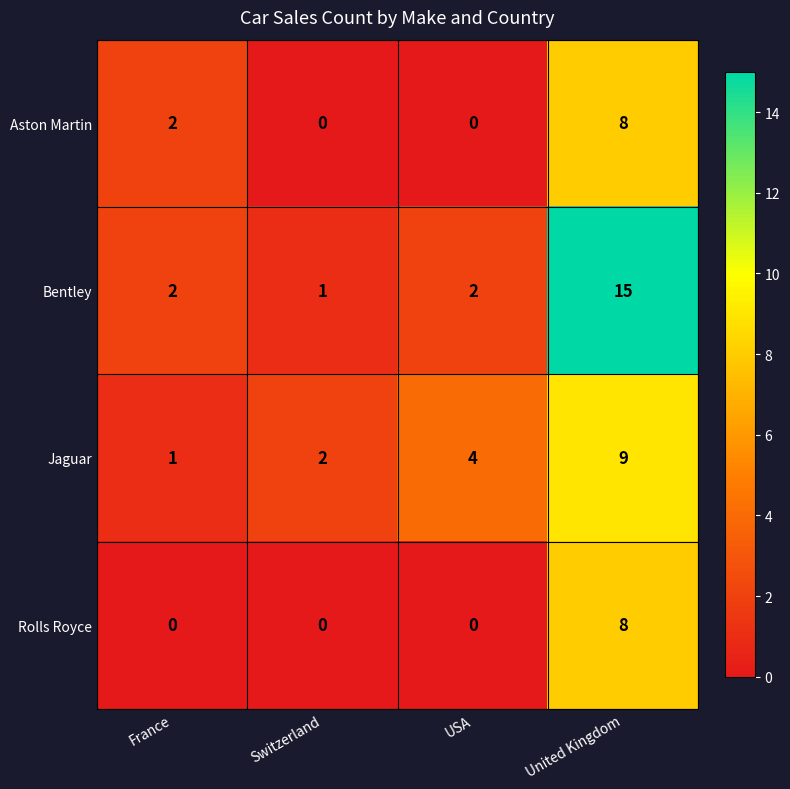

Which series has the largest total across all categories?

Bentley